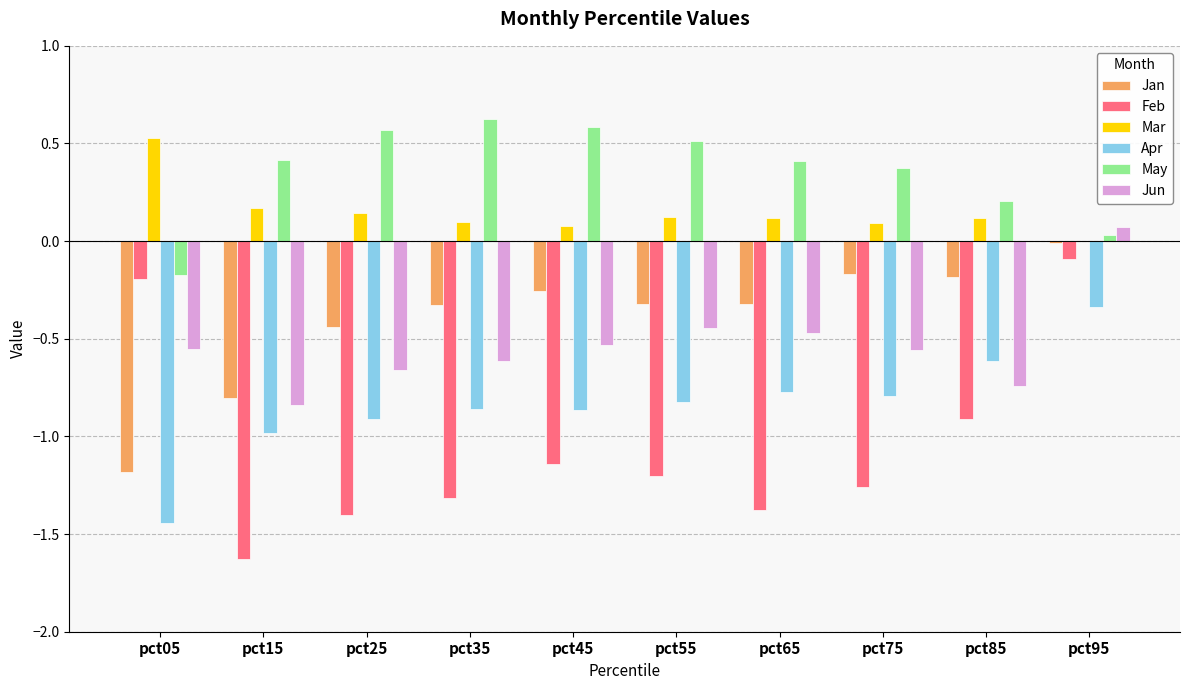

Is it true that Feb equals -0.3 at pct85?

False